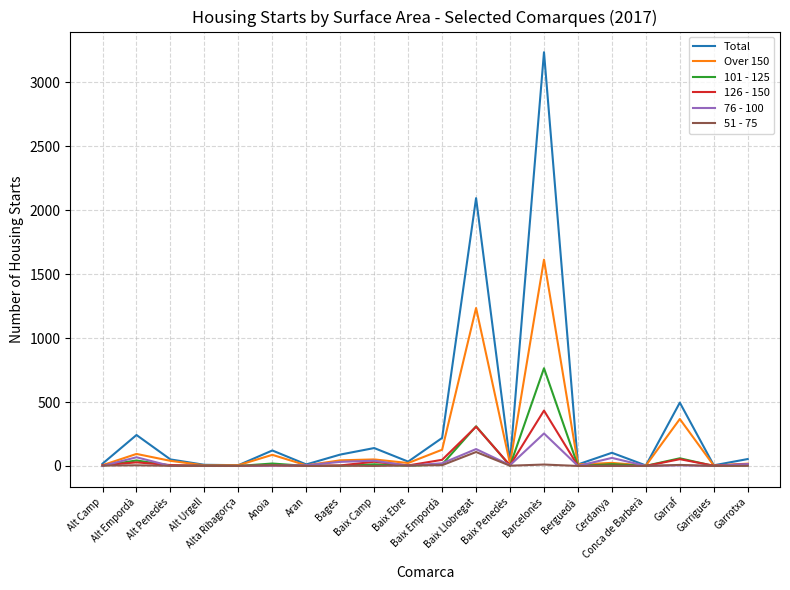

Which series has the largest total across all categories?

Total